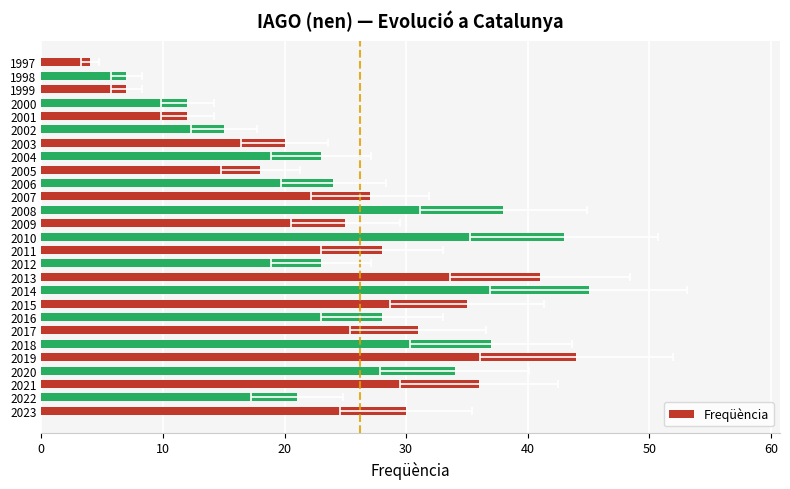

What is the difference between the second highest and second lowest values?

37